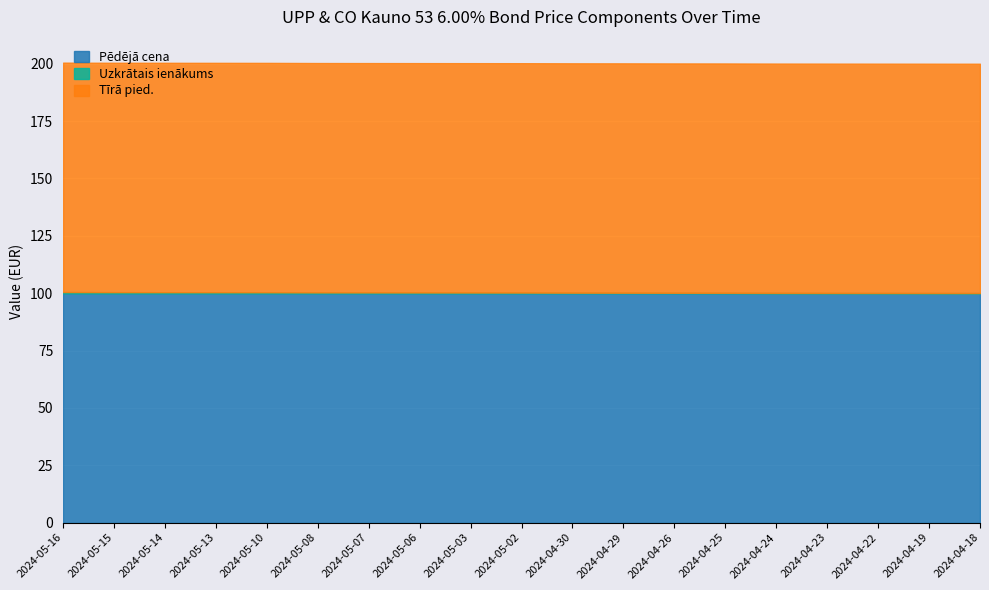

Rank the categories by Uzkrātais ienākums value from lowest to highest.

2024-04-18, 2024-04-19, 2024-04-22, 2024-04-23, 2024-04-24, 2024-04-25, 2024-04-26, 2024-04-29, 2024-04-30, 2024-05-02, 2024-05-03, 2024-05-06, 2024-05-07, 2024-05-08, 2024-05-10, 2024-05-13, 2024-05-14, 2024-05-15, 2024-05-16